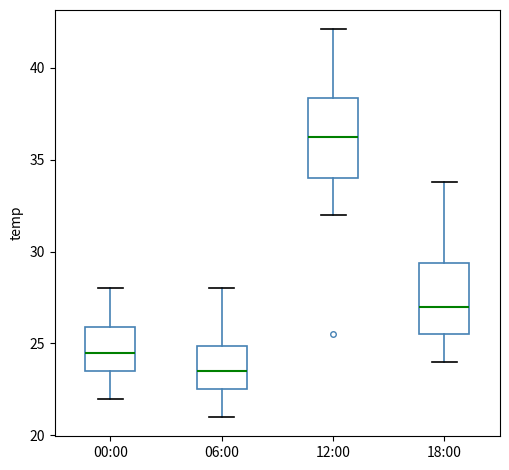

Which box's median line is the highest?

12:00